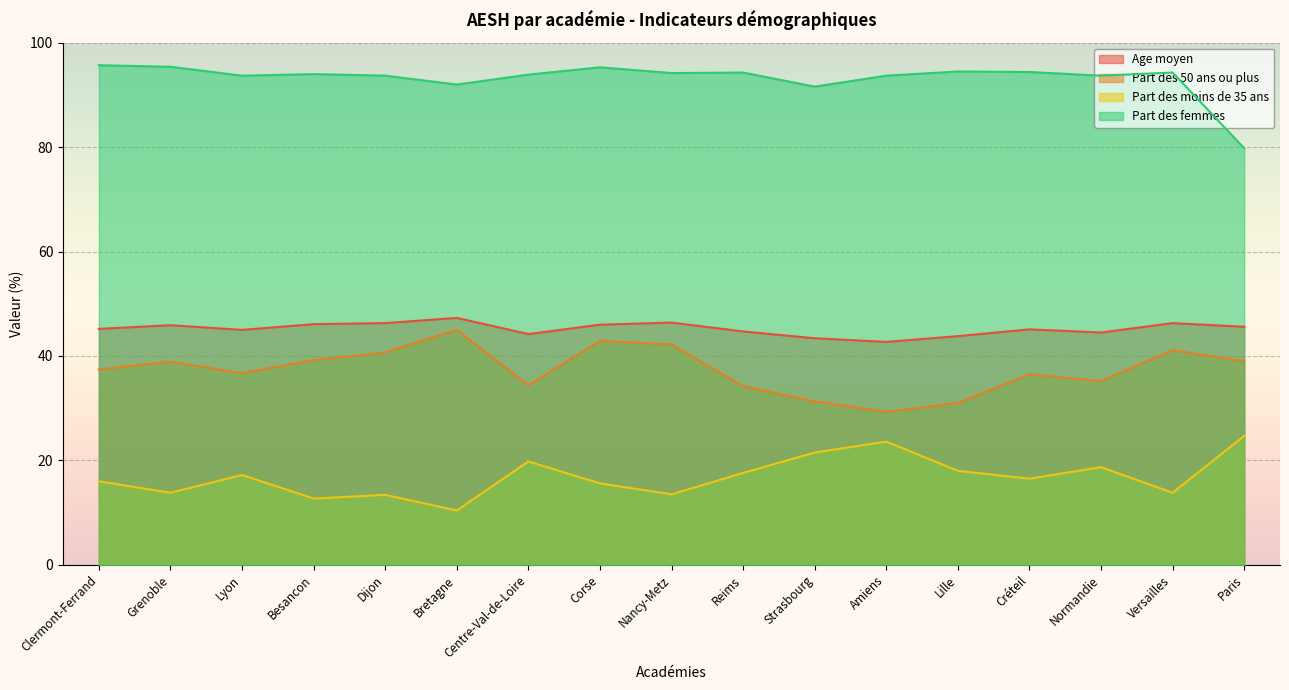

At which label is Part des femmes closest to 87?

Strasbourg